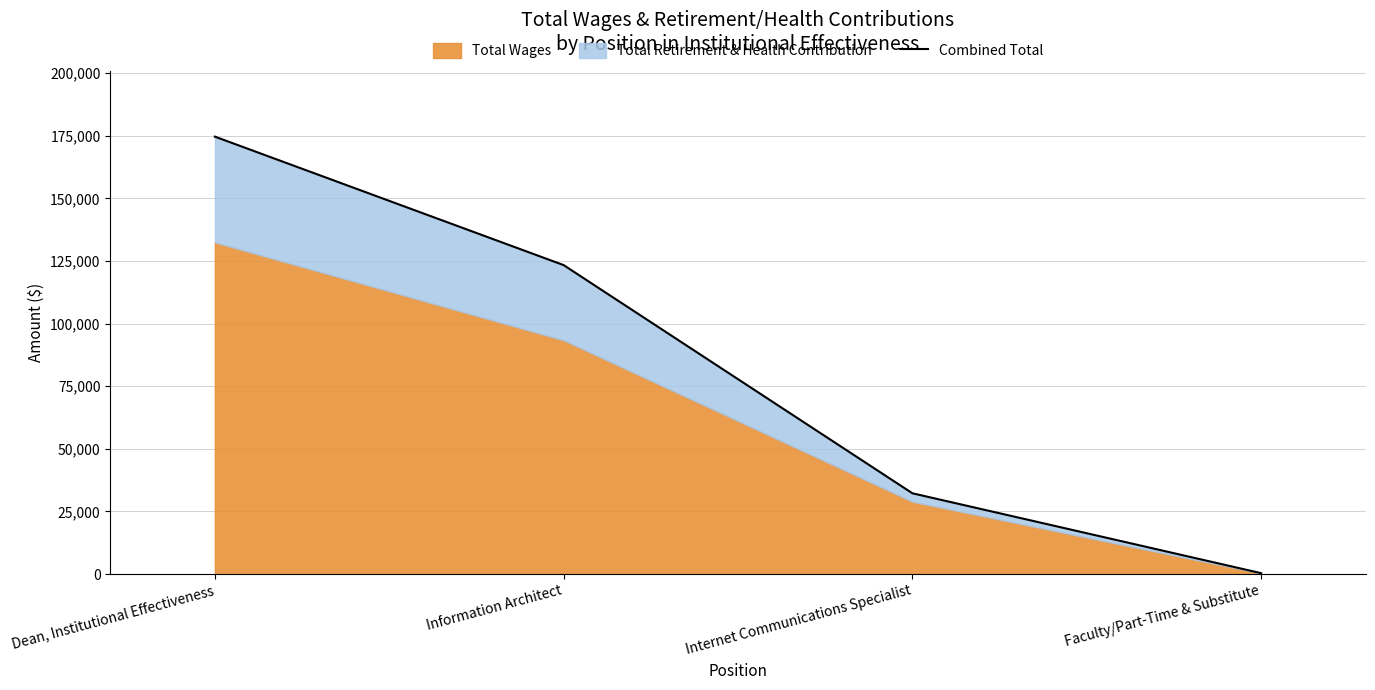

Rank the categories by value from highest to lowest.

Dean, Institutional Effectiveness, Information Architect, Internet Communications Specialist, Faculty/Part-Time & Substitute